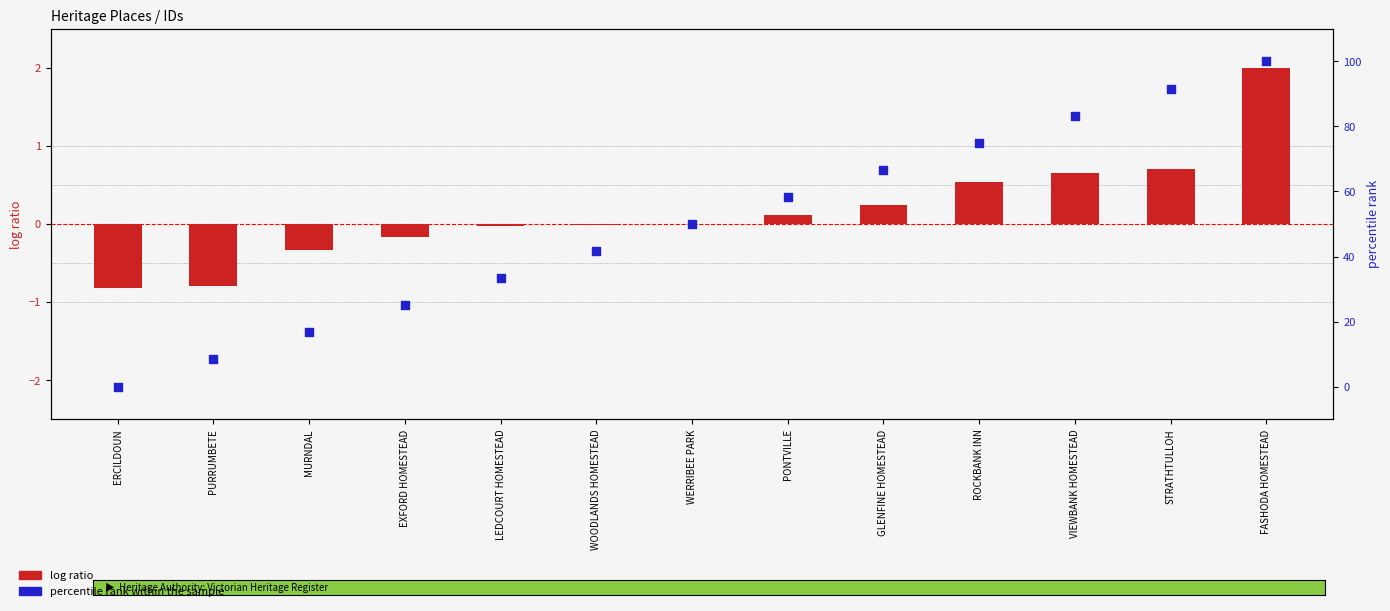

At how many categories does at least one series exceed 7?

12